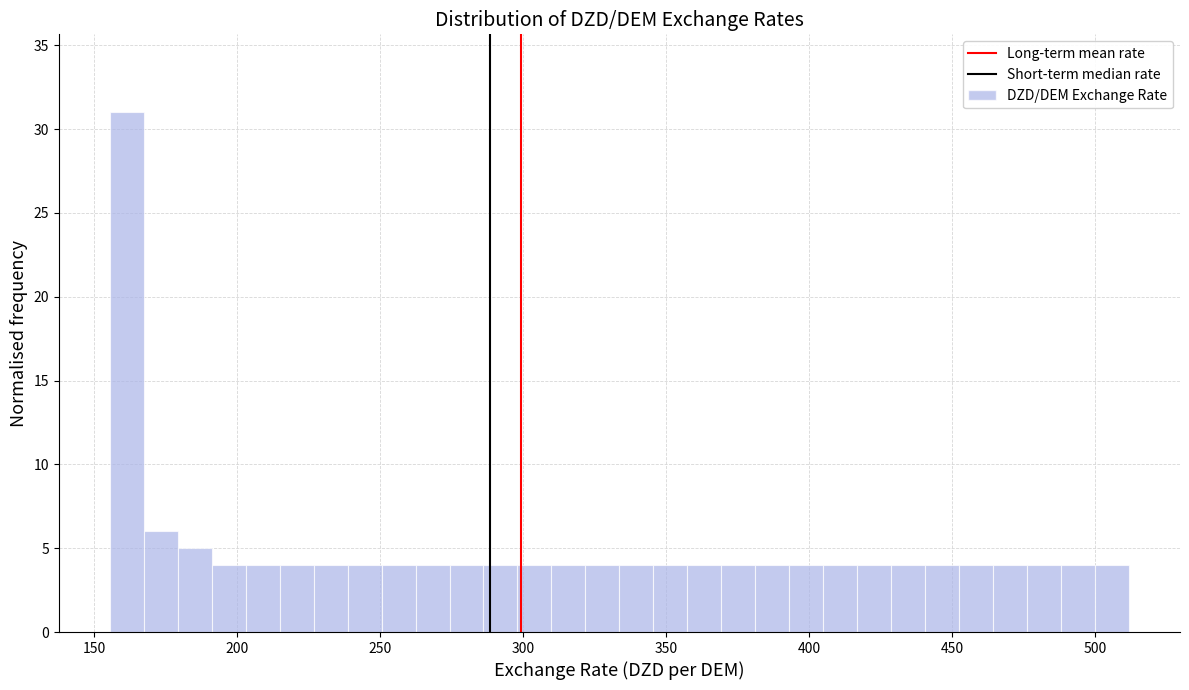

Around what value on the x-axis is the tallest bar? Give the approximate position of its centre, as read against the axis.

160